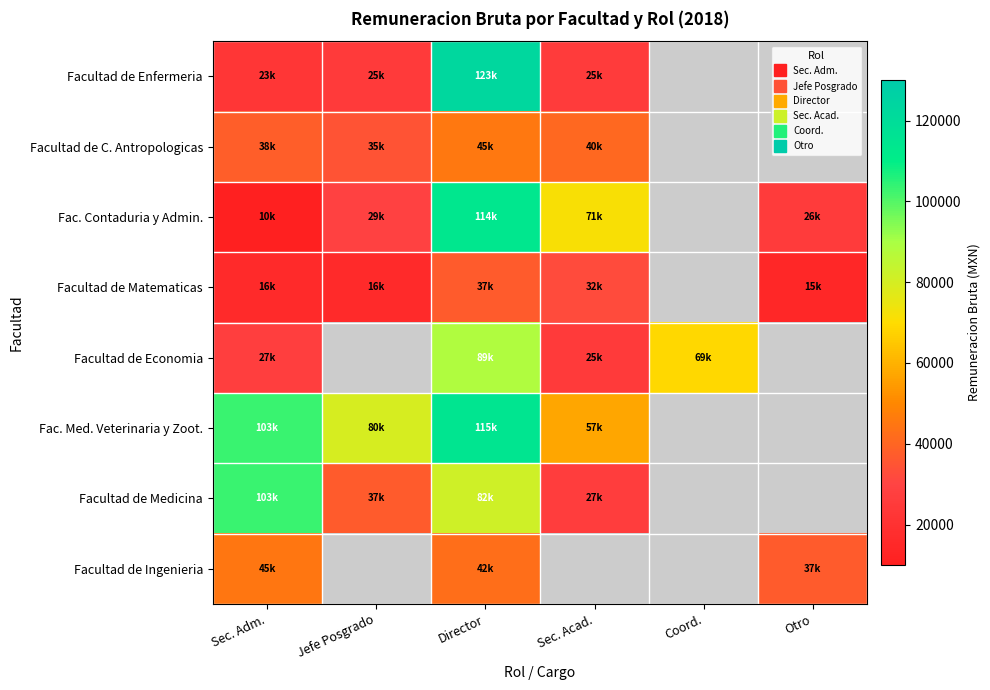

At which label does Facultad de Enfermeria first exceed 122995?

Director